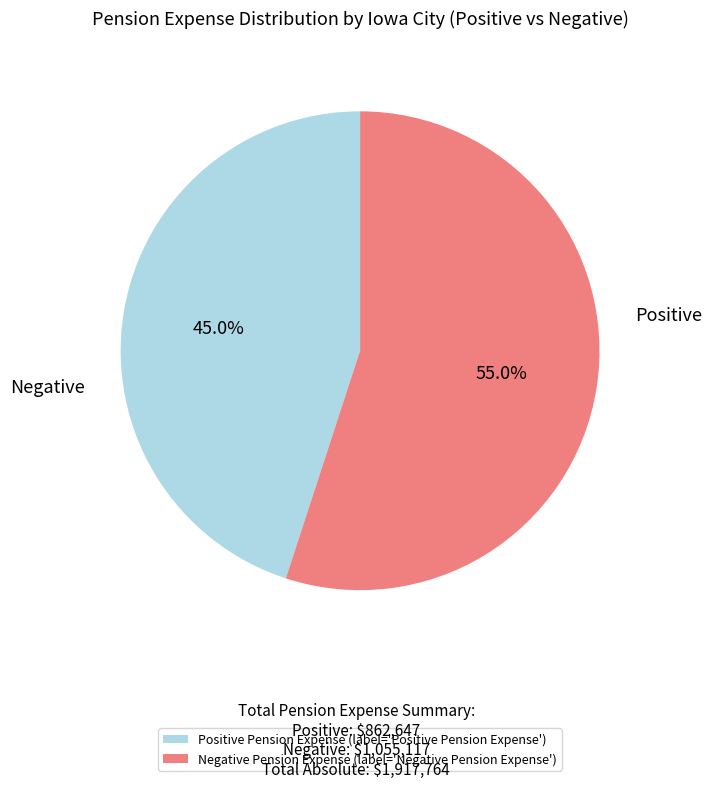

Which slice is the largest?

Negative Pension Expense (label='Negative Pension Expense')